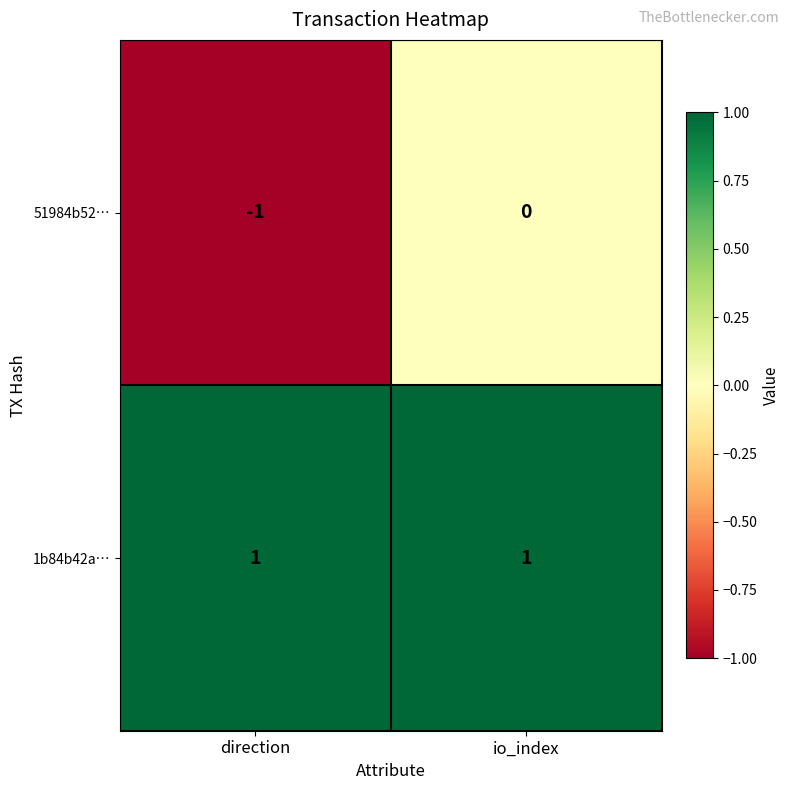

At which category does the chart reach its minimum across all series?

direction